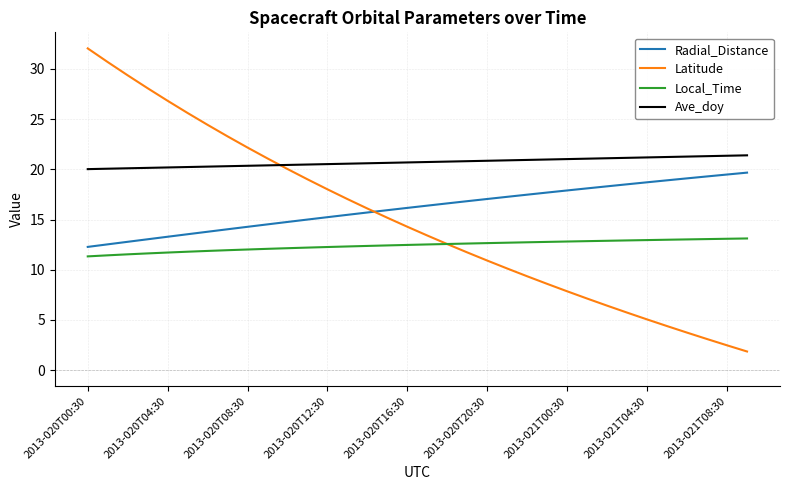

What is the minimum value for Latitude?

1.8